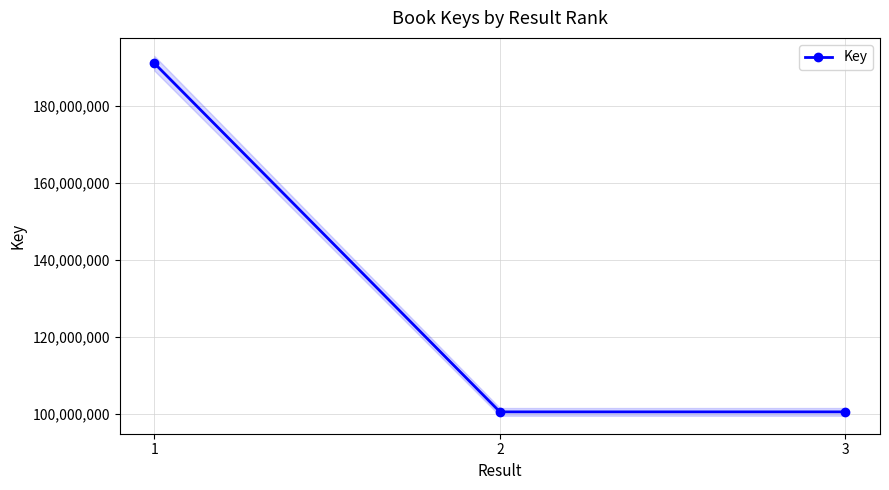

Rank the categories by value from lowest to highest.

3, 2, 1